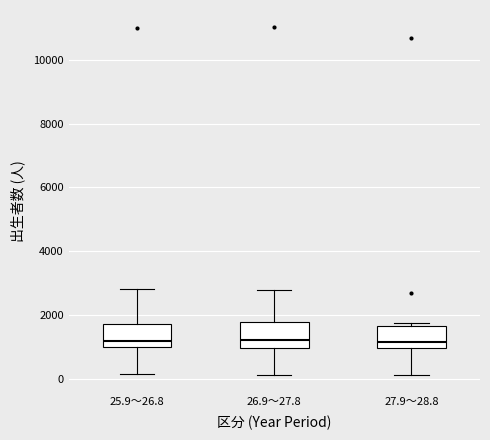

Reading left to right, transcribe this box plot: for each box, give where its median line is, the range the box spans, and where its two whiskers end, as read against the y-axis. The values are not printed on the chart, so give them approximately, as read against the axis.

25.9～26.8: median 1200, box 1000 to 1800, whiskers 200 to 2800
26.9～27.8: median 1200, box 1000 to 1800, whiskers 200 to 2800
27.9～28.8: median 1200, box 1000 to 1600, whiskers 200 to 1800